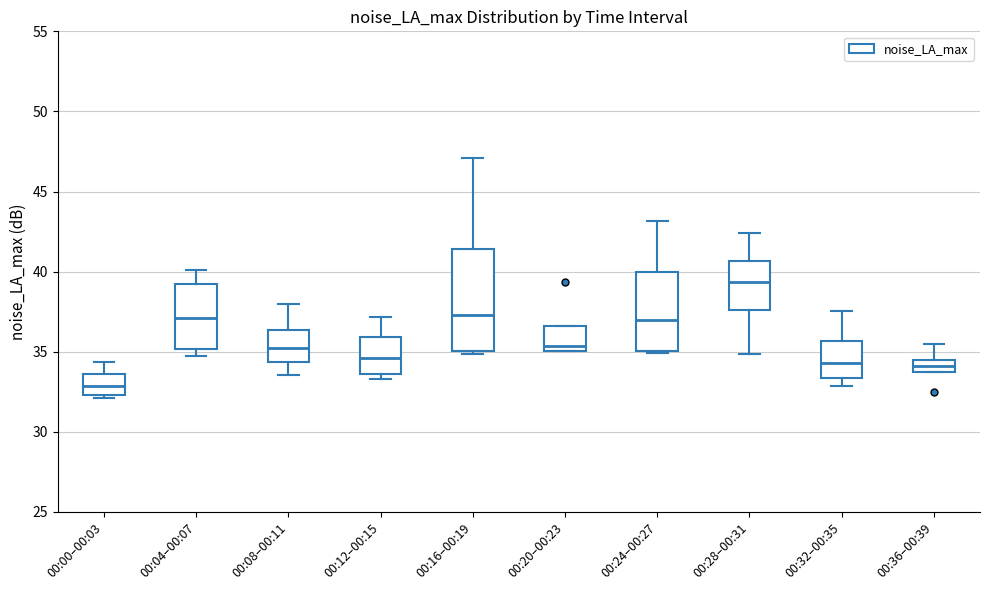

Reading left to right, read every box against the y-axis: the position of its median line, the range the box covers, and the ends of its whiskers. The values are not printed on the chart, so give them approximately, as read against the axis.

00:00–00:03: median 33.0, box 32.5 to 33.5, whiskers 32.0 to 34.5
00:04–00:07: median 37.0, box 35.0 to 39.0, whiskers 34.5 to 40.0
00:08–00:11: median 35.0, box 34.5 to 36.5, whiskers 33.5 to 38.0
00:12–00:15: median 34.5, box 33.5 to 36.0, whiskers 33.5 (just below the box's lower edge) to 37.0
00:16–00:19: median 37.5, box 35.0 to 41.5, whiskers 35.0 (just below the box's lower edge) to 47.0
00:20–00:23: median 35.5, box 35.0 to 36.5, whiskers 35.0 to 36.5
00:24–00:27: median 37.0, box 35.0 to 40.0, whiskers 35.0 to 43.0
00:28–00:31: median 39.5, box 37.5 to 40.5, whiskers 35.0 to 42.5
00:32–00:35: median 34.5, box 33.5 to 35.5, whiskers 33.0 to 37.5
00:36–00:39: median 34.0, box 33.5 to 34.5, whiskers 33.5 to 35.5